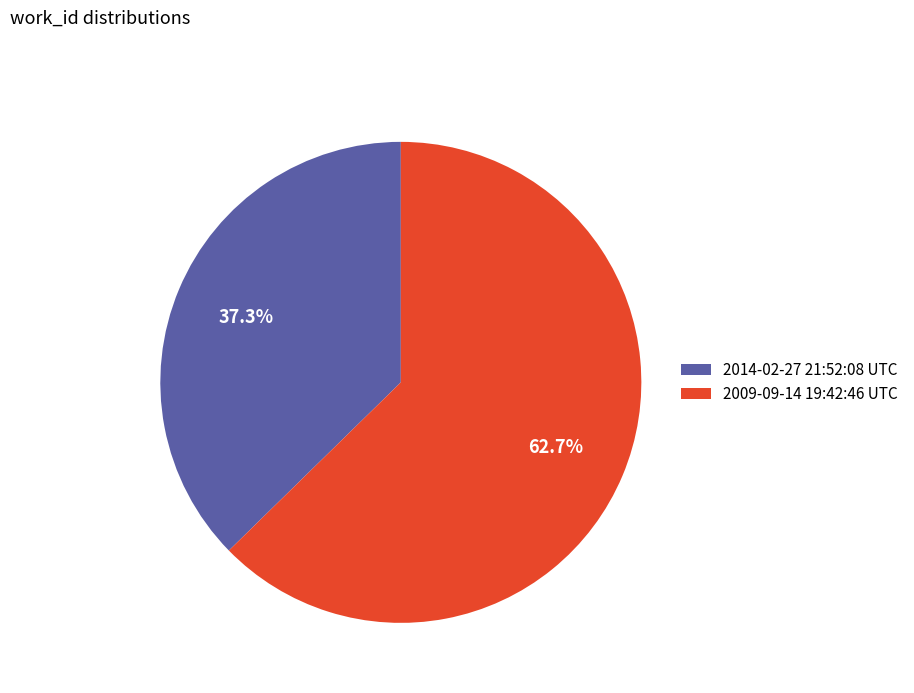

What is the ratio of the value at 2009-09-14 19:42:46 UTC to the value at 2014-02-27 21:52:08 UTC?

1.7